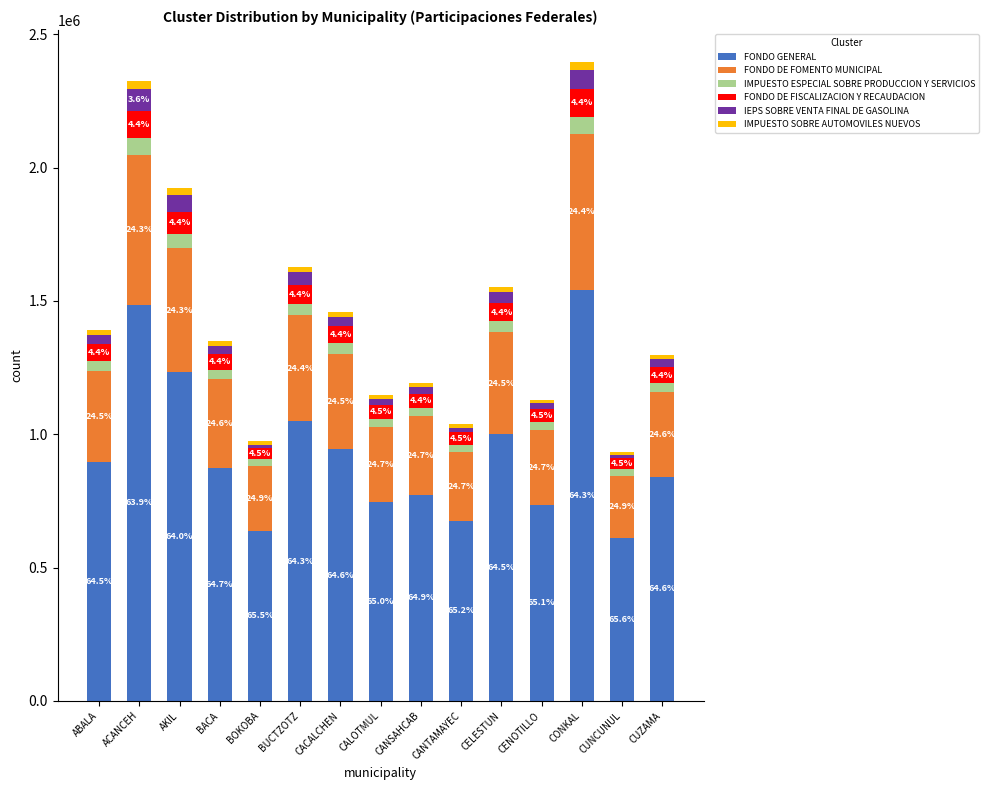

What is the total value across all series at CANTAMAYEC?

1037758